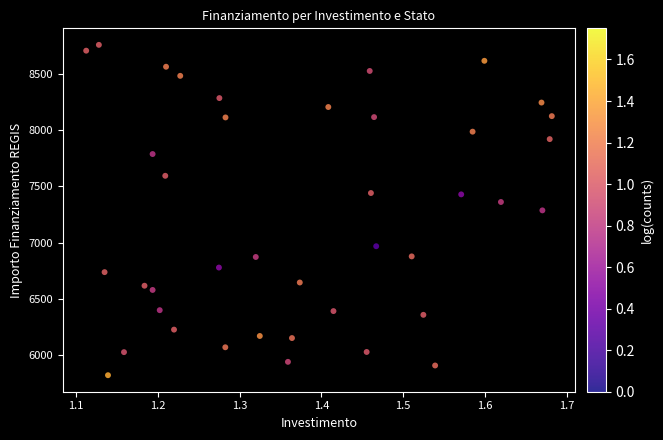

What is the range of Y values (max minus min)?

2944.1